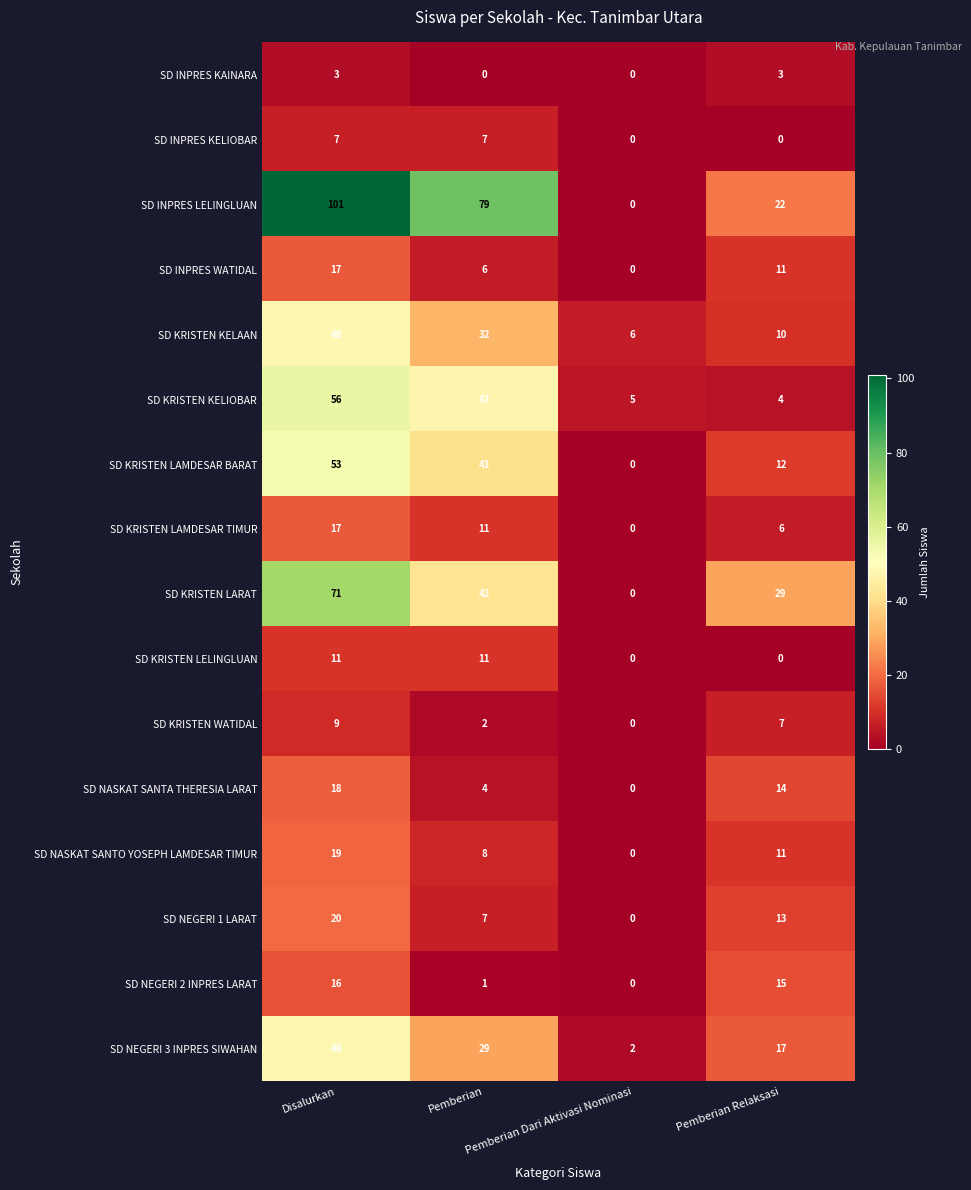

How many values in SD KRISTEN WATIDAL are above zero?

3